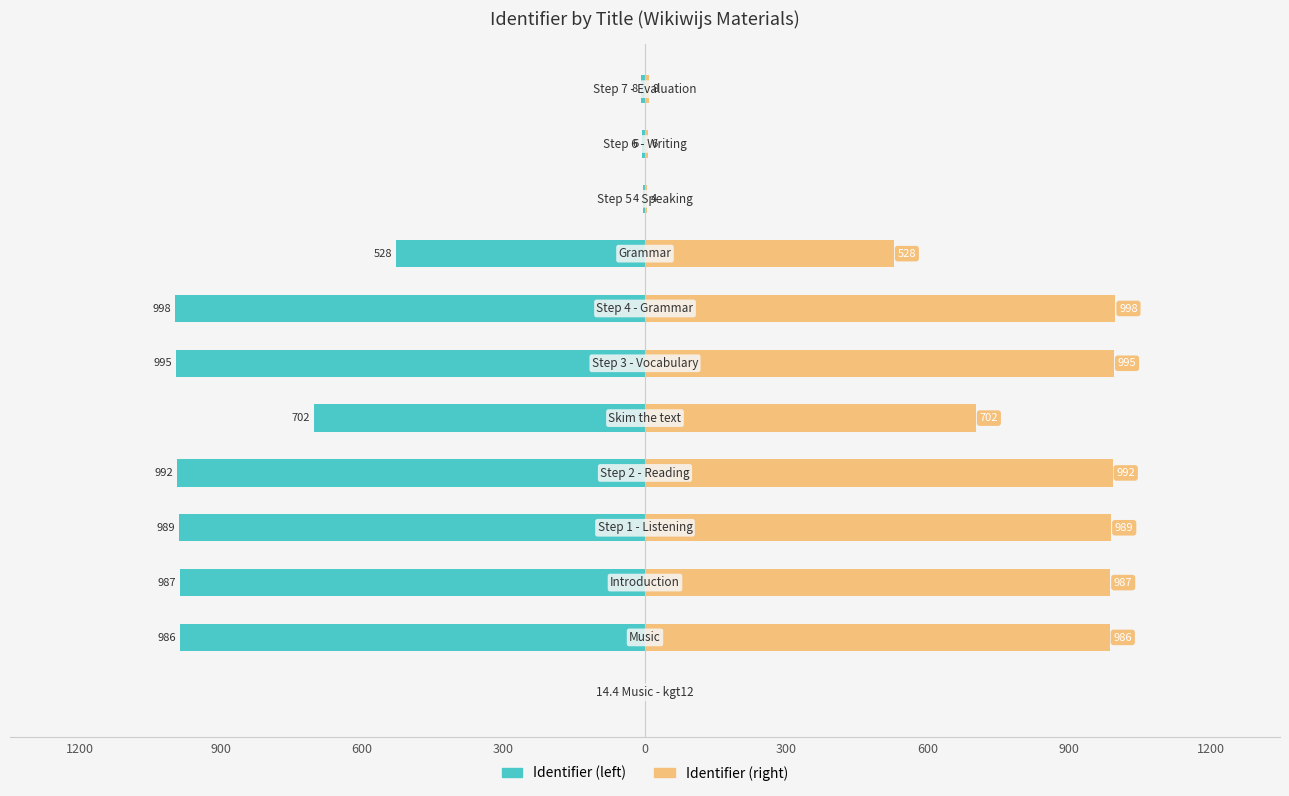

Rank the series by their average value, from lowest to highest.

Identifier (left), Identifier (right)